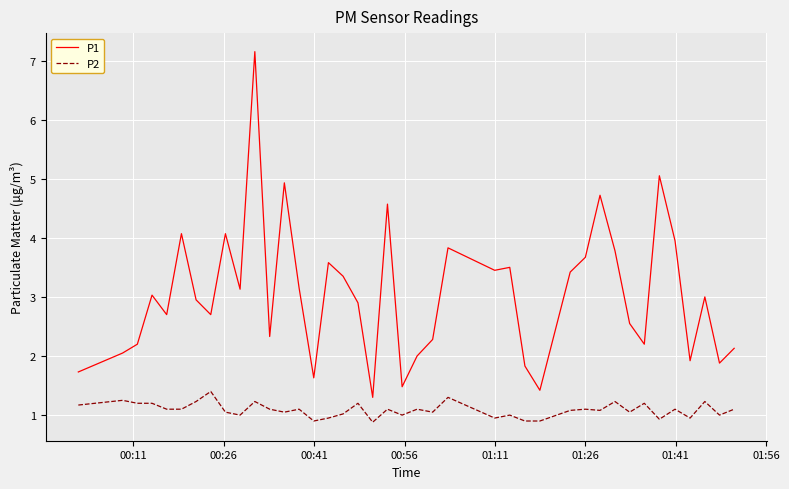

Which series has the widest spread of values?

P1